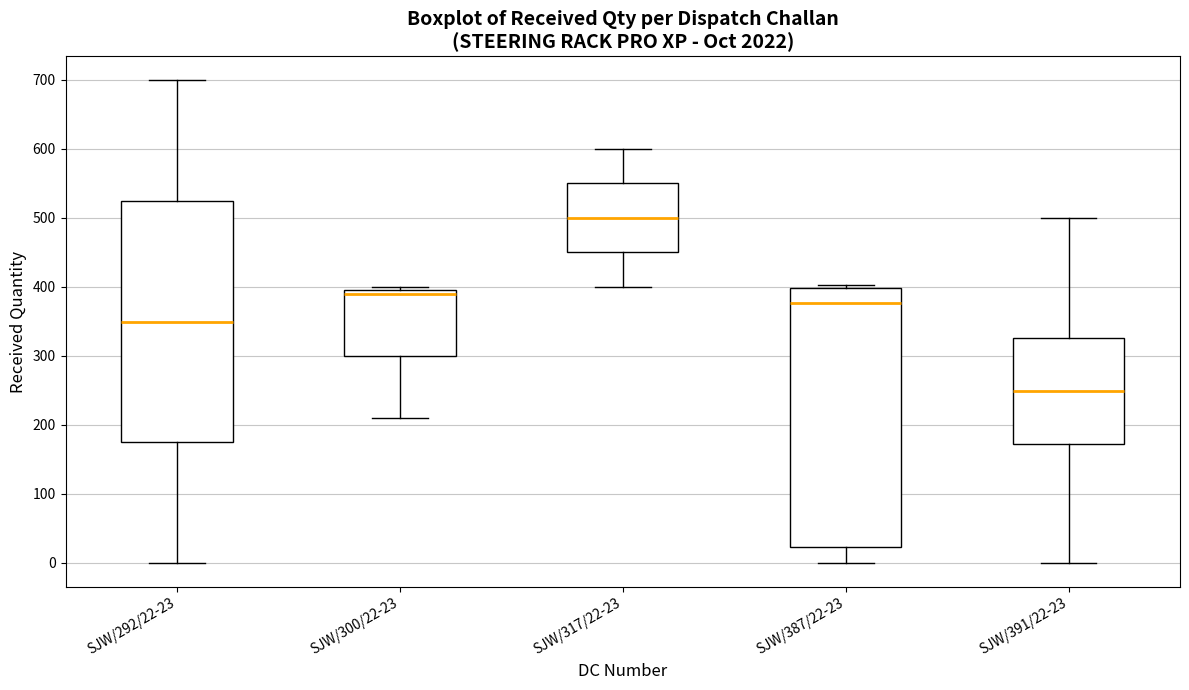

Reading left to right, transcribe this box plot: for each box, give where its median line is, the range the box spans, and where its two whiskers end, as read against the y-axis. The values are not printed on the chart, so give them approximately, as read against the axis.

SJW/292/22-23: median 350, box 170 to 520, whiskers 0 to 700
SJW/300/22-23: median 390, box 300 to 400, whiskers 210 to 400 (just above the box's upper edge)
SJW/317/22-23: median 500, box 450 to 550, whiskers 400 to 600
SJW/387/22-23: median 380, box 20 to 400, whiskers 0 to 400 (just above the box's upper edge)
SJW/391/22-23: median 250, box 170 to 330, whiskers 0 to 500